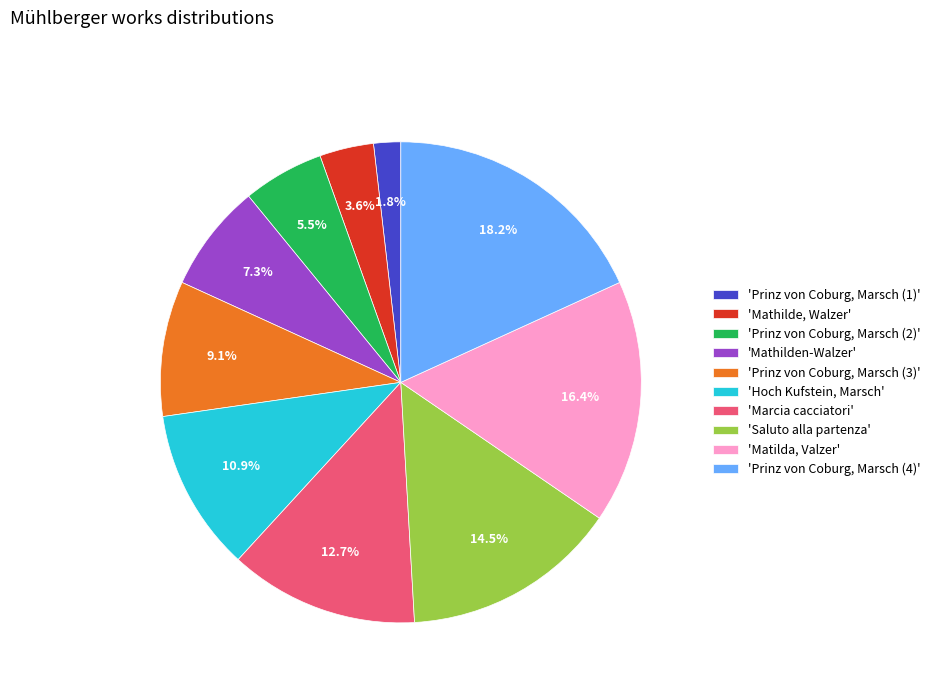

Between 'Marcia cacciatori' and 'Mathilde, Walzer', which is larger?

'Marcia cacciatori'